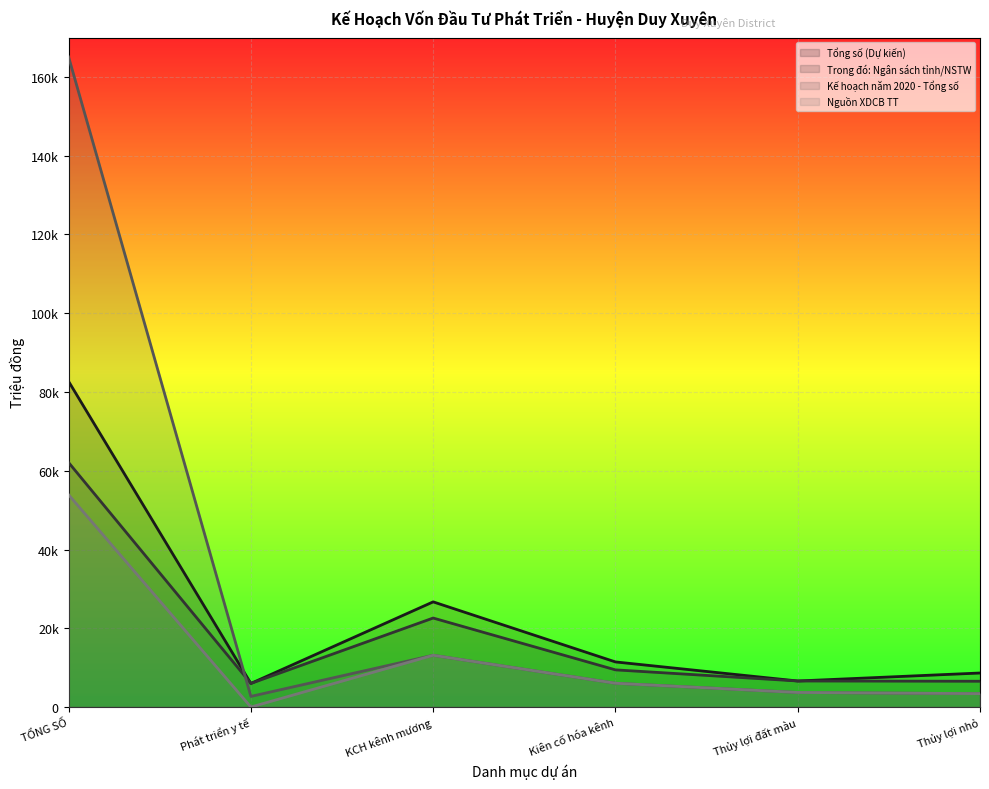

How many data points in Kế hoạch năm 2020 - Tổng số are less than 6040?

3